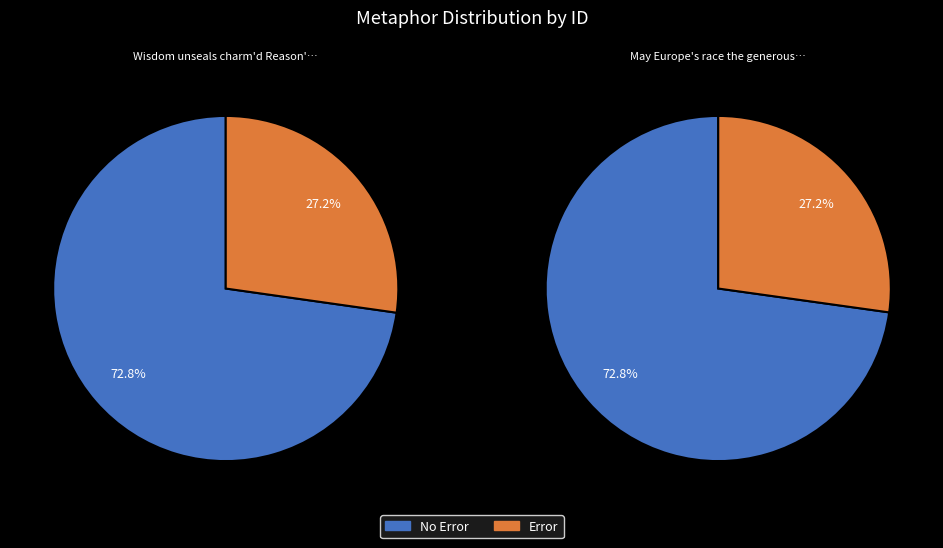

Count the number of slices in the pie.

2